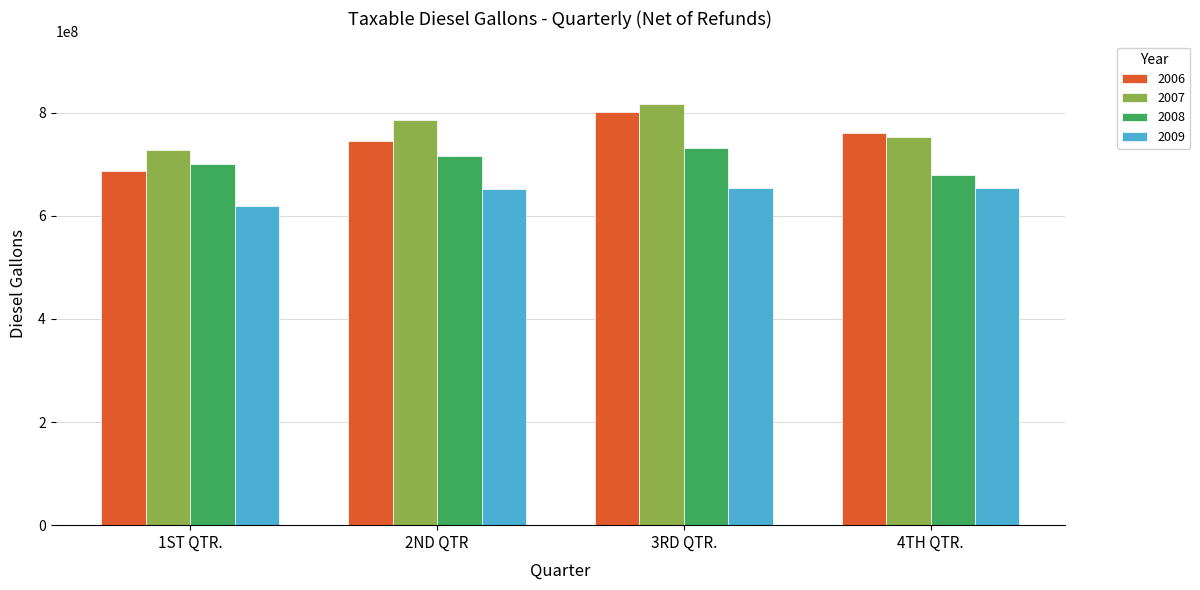

What is the minimum value for 2009?

619222532